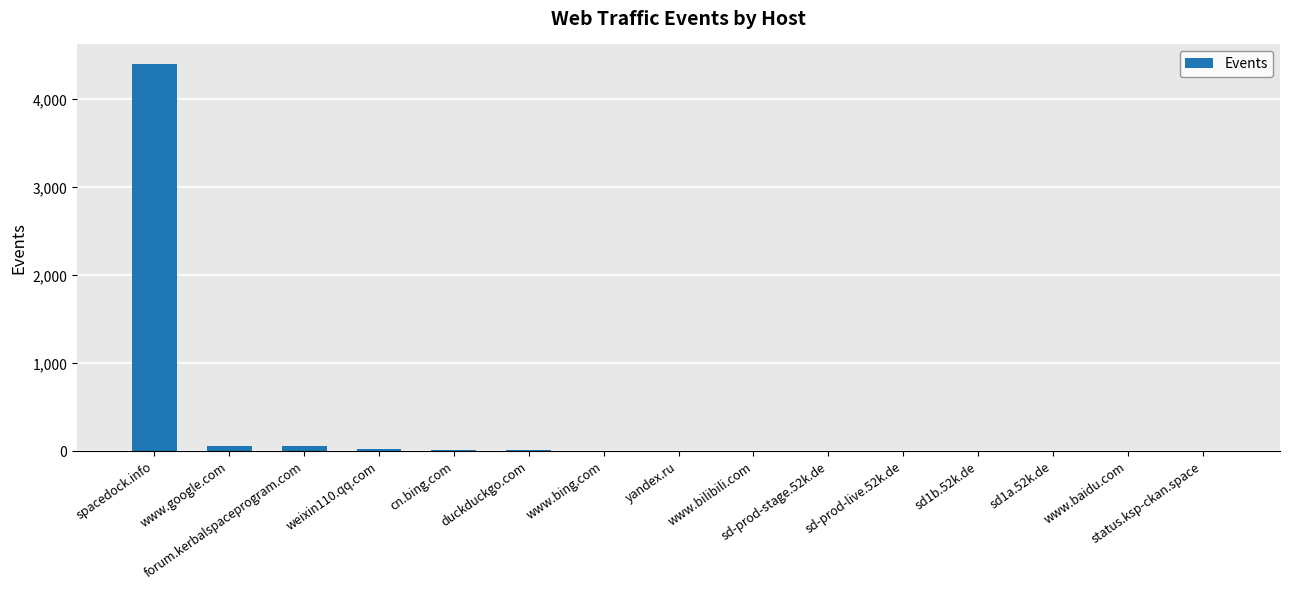

What is the sum of all values?

4639